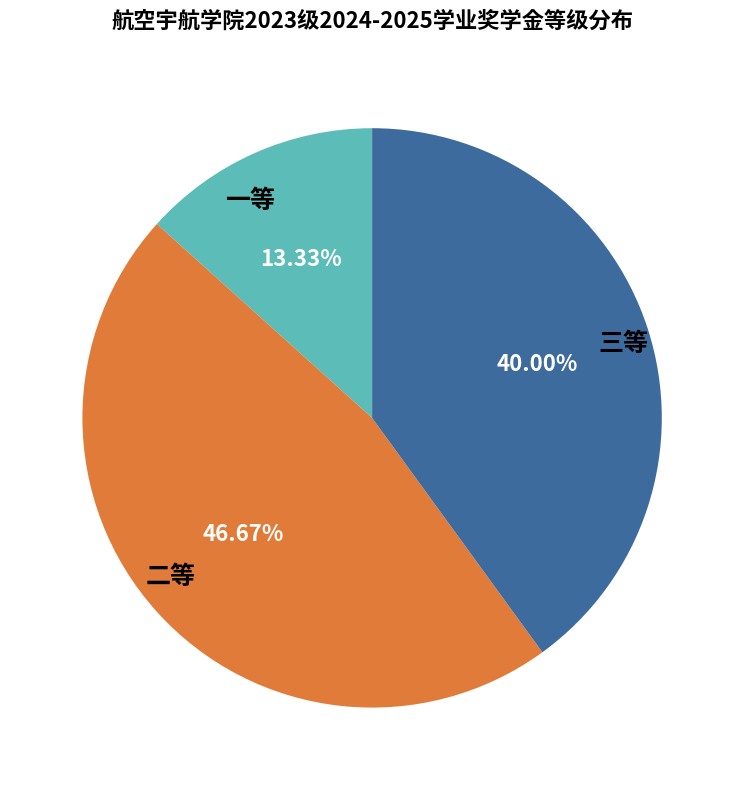

What percentage is the 三等 slice, to the nearest percent?

40%